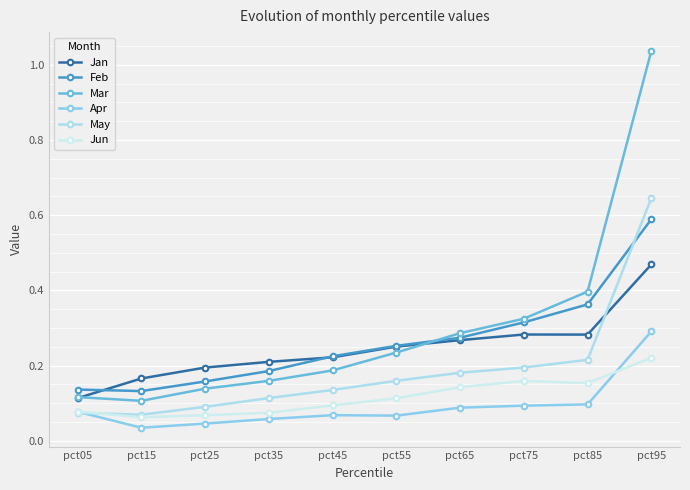

What is the highest value of the Jan series?

0.5